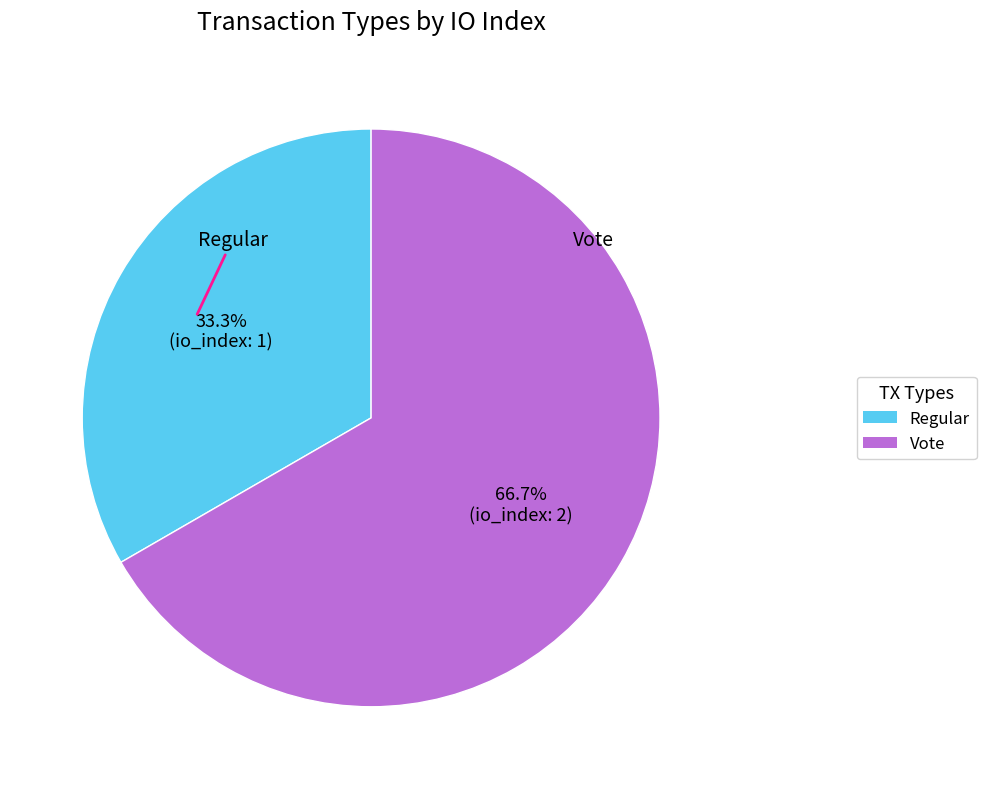

Combined, what portion of the pie is Regular and Vote?

100.0%